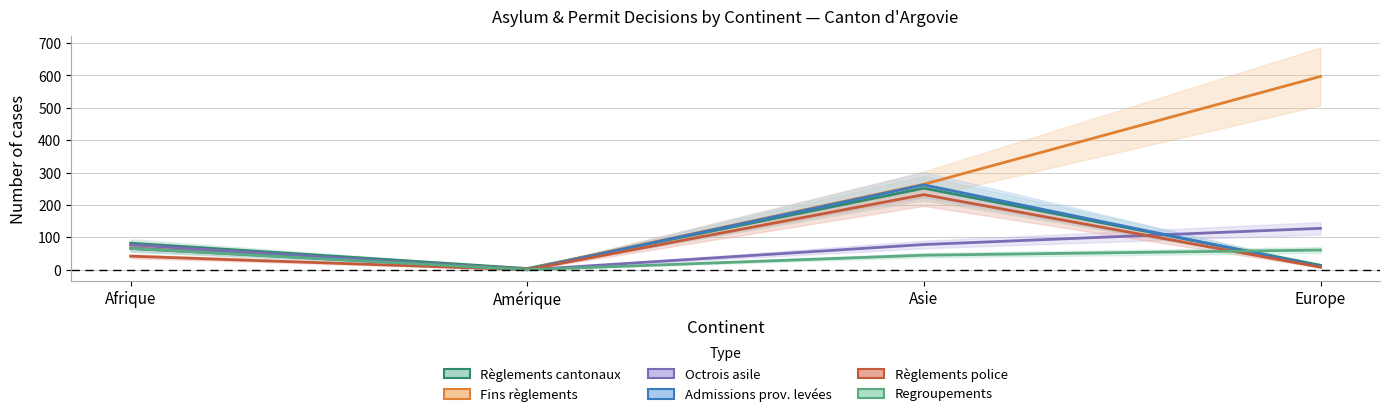

What is the difference between the Regroupements (col_11) values at Afrique and Europe?

5